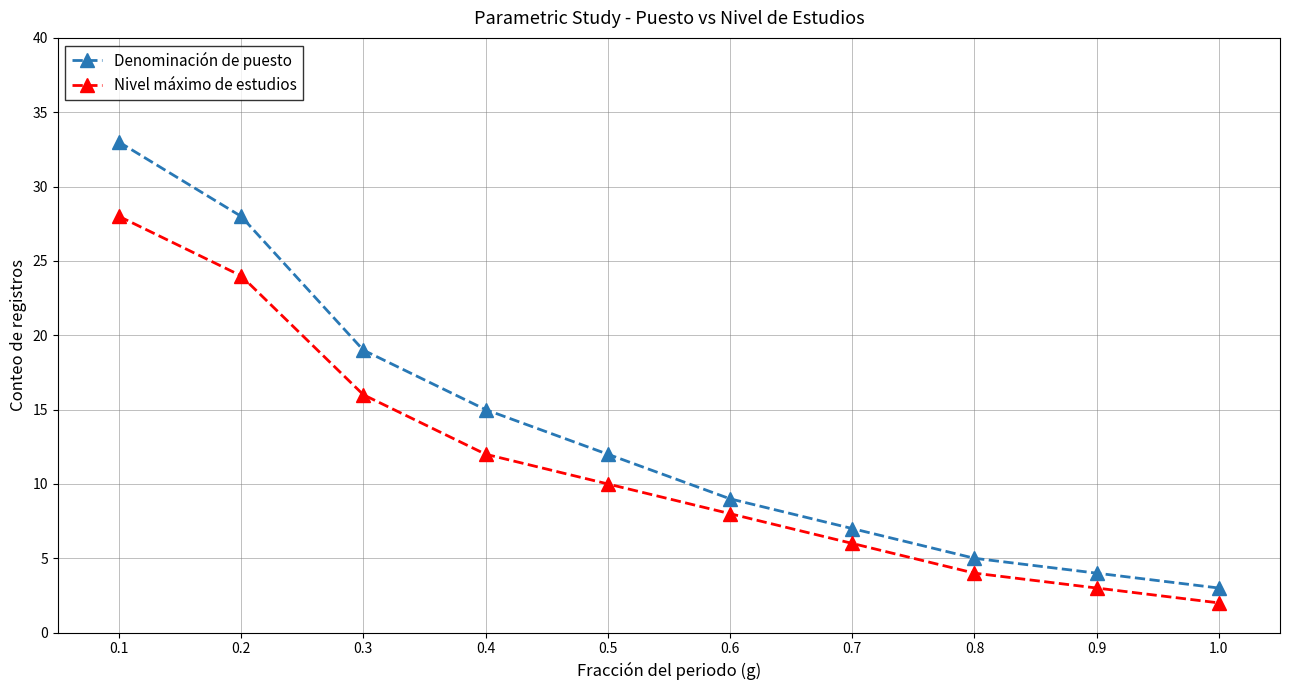

True or false: Denominación de puesto has a value of 7 at 0.5.

False